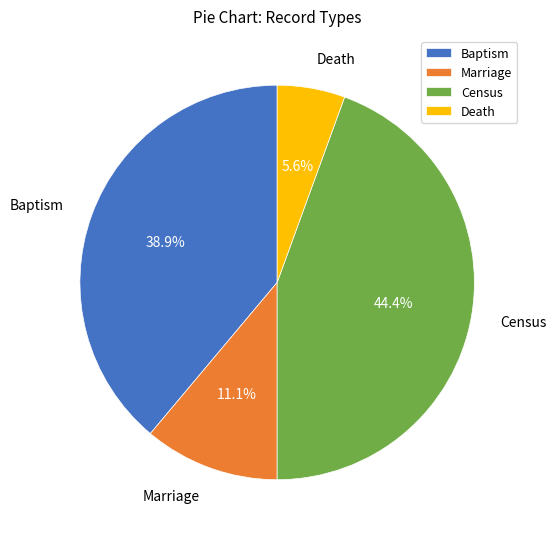

To the nearest percent, what portion does Death represent?

6%